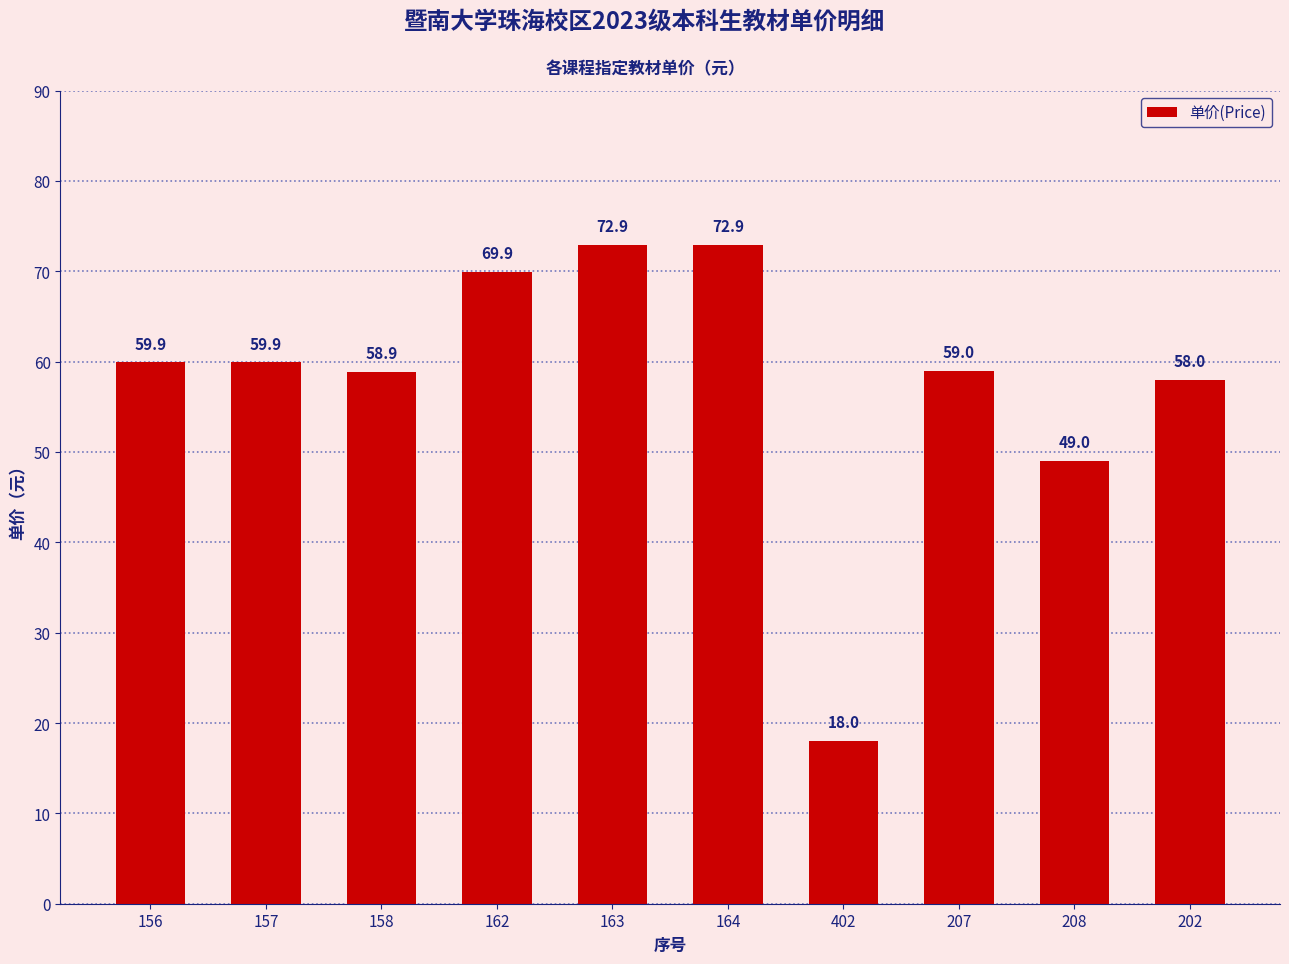

Reading left to right, what are all the values shown in this chart?

156=59.9	157=59.9	158=58.9	162=69.9	163=72.9	164=72.9	402=18.0	207=59.0	208=49.0	202=58.0